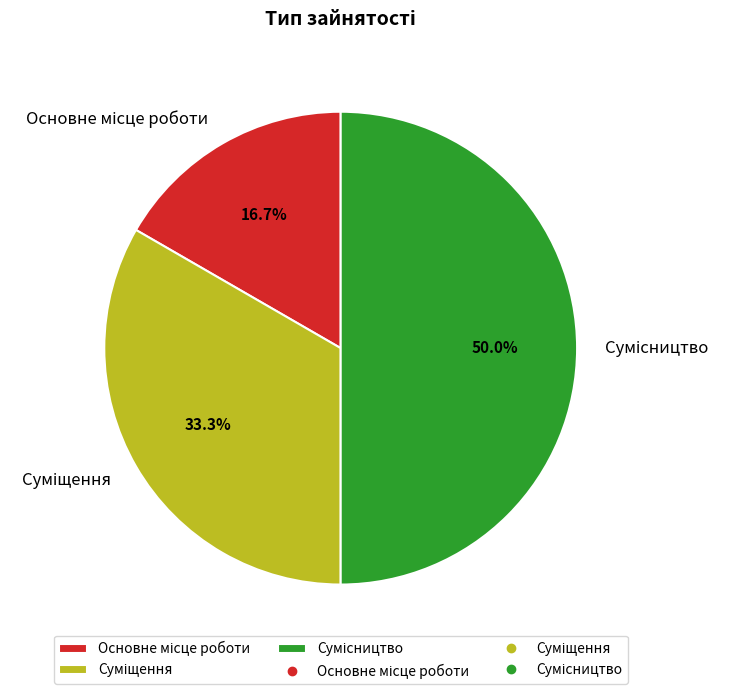

How much of the chart is everything except Сумісництво?

50.0%